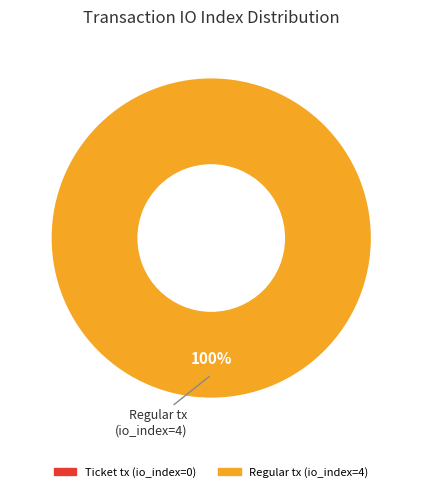

True or false: Regular tx (io_index=4) accounts for 100% of the total.

True